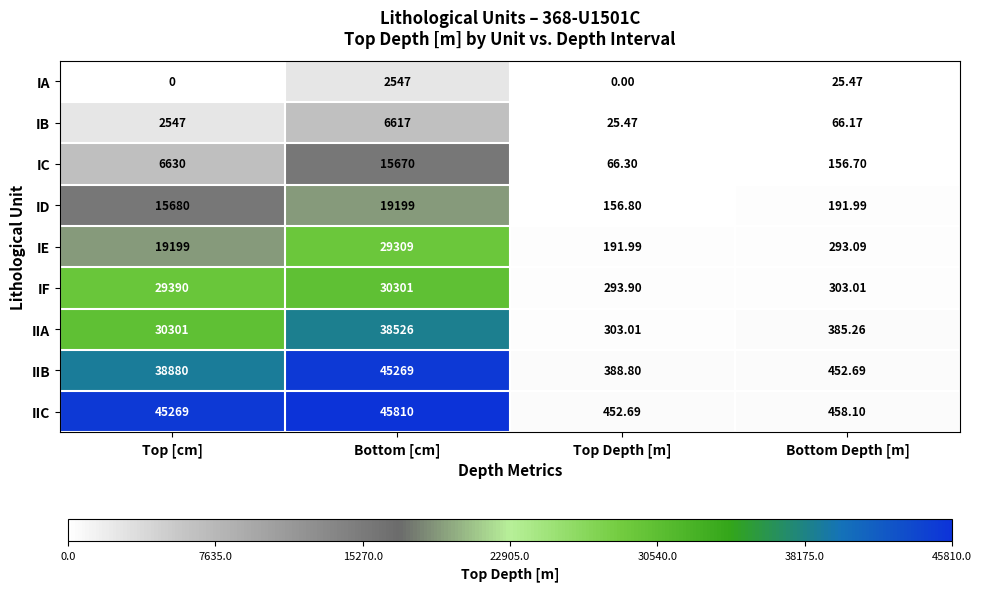

Rank the series by their maximum value, from lowest to highest.

IA, IB, IC, ID, IE, IF, IIA, IIB, IIC